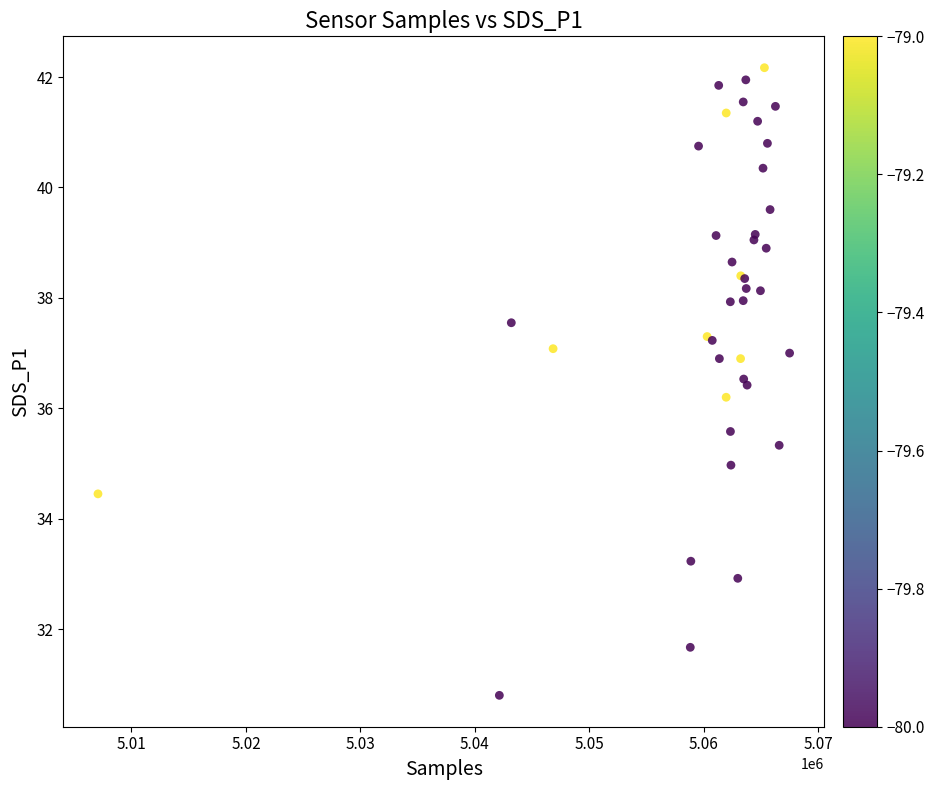

What Y value in the scatter plot is closest to 36?

36.2